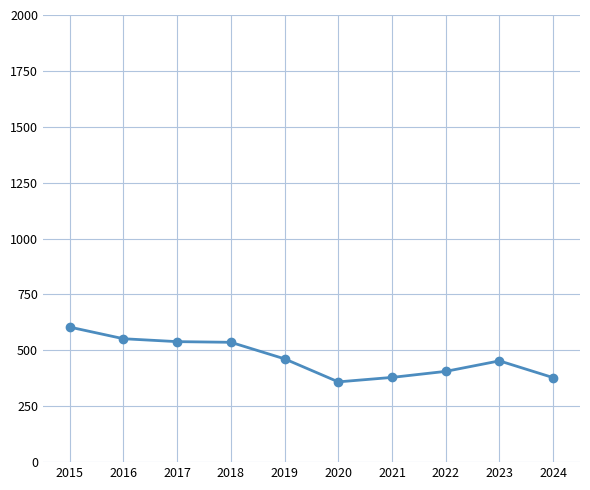

Which label corresponds to the largest value in the chart?

2015